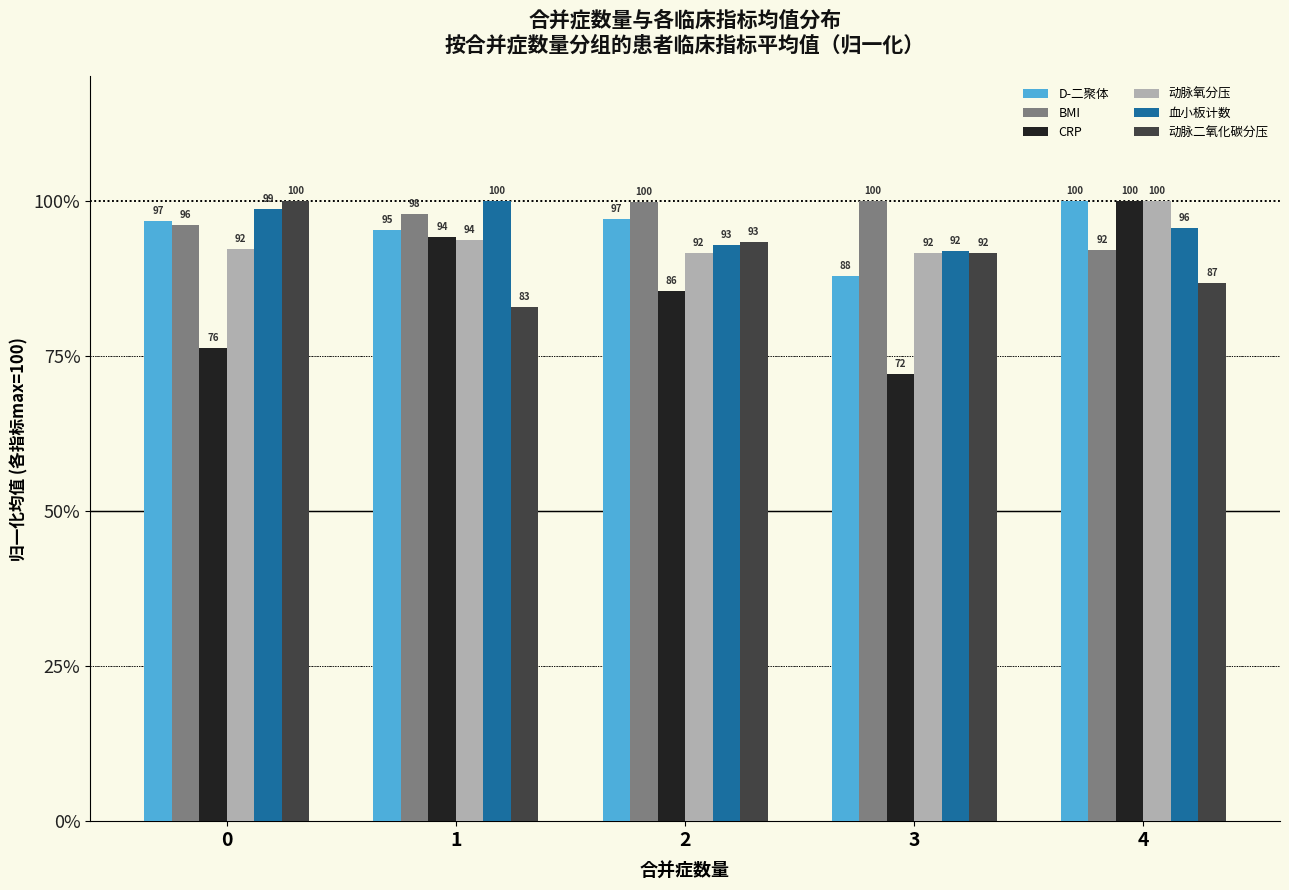

Which series has the largest total across all categories?

BMI